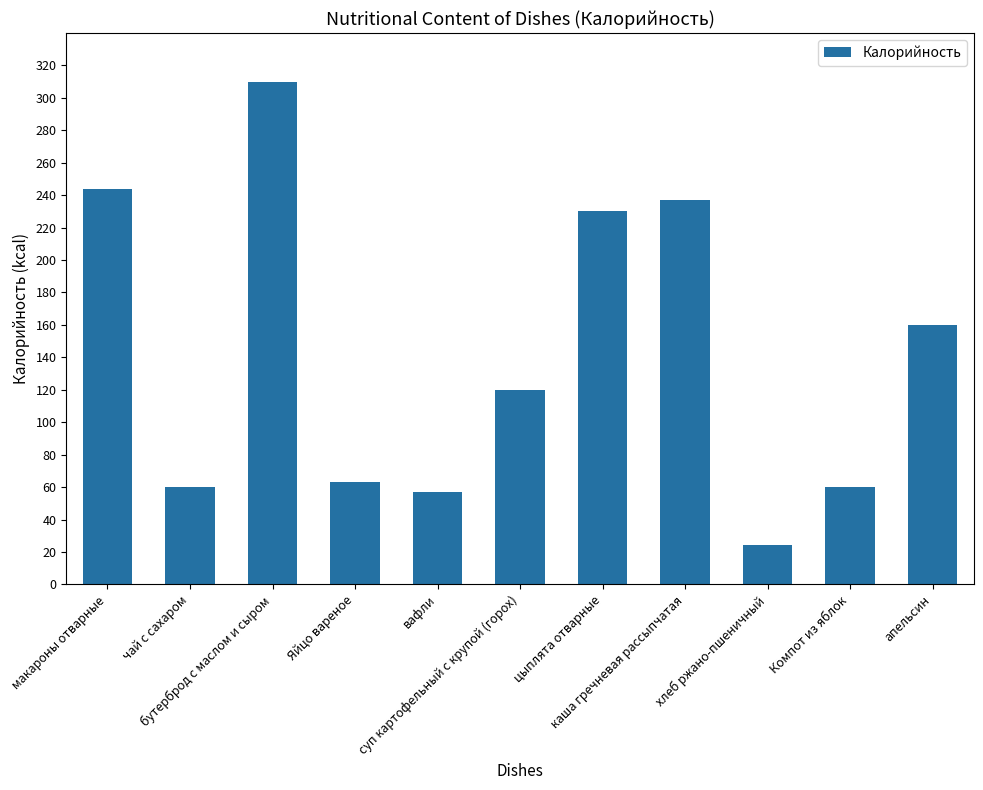

What is the minimum value shown in the chart?

24